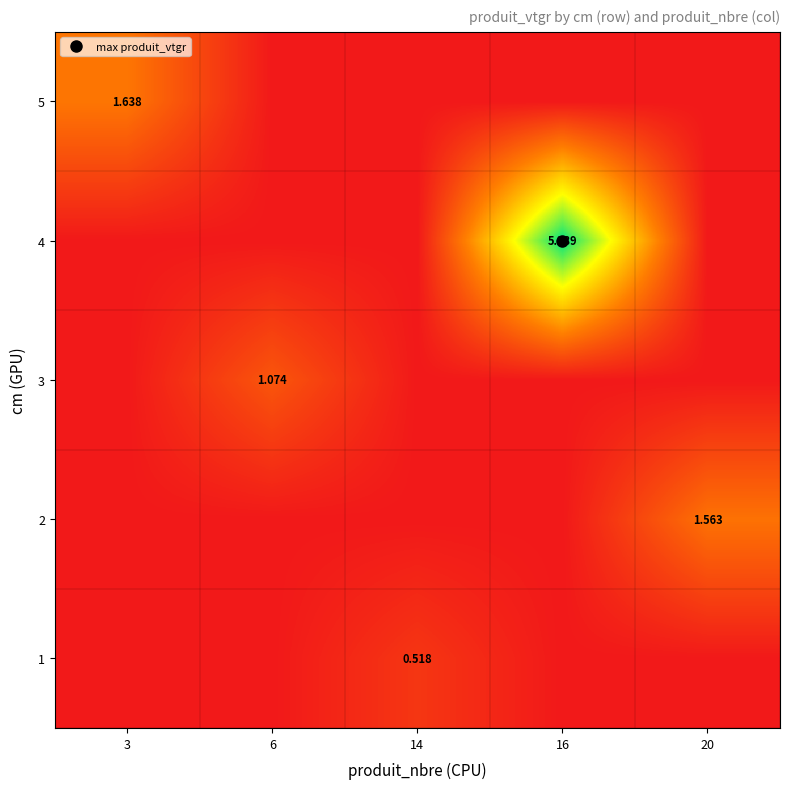

Between 16 and 6, which is larger?

16